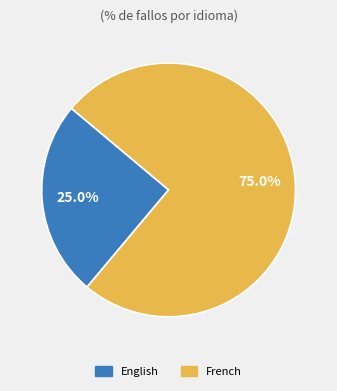

Which slice is the largest?

French